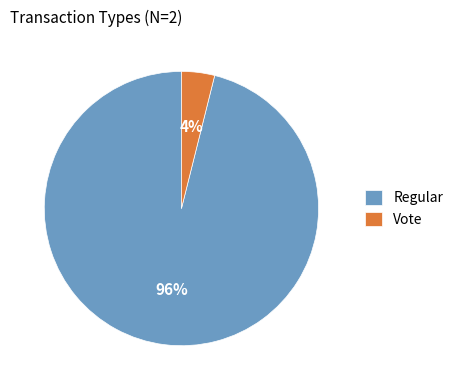

To the nearest percent, what portion does Regular represent?

96%